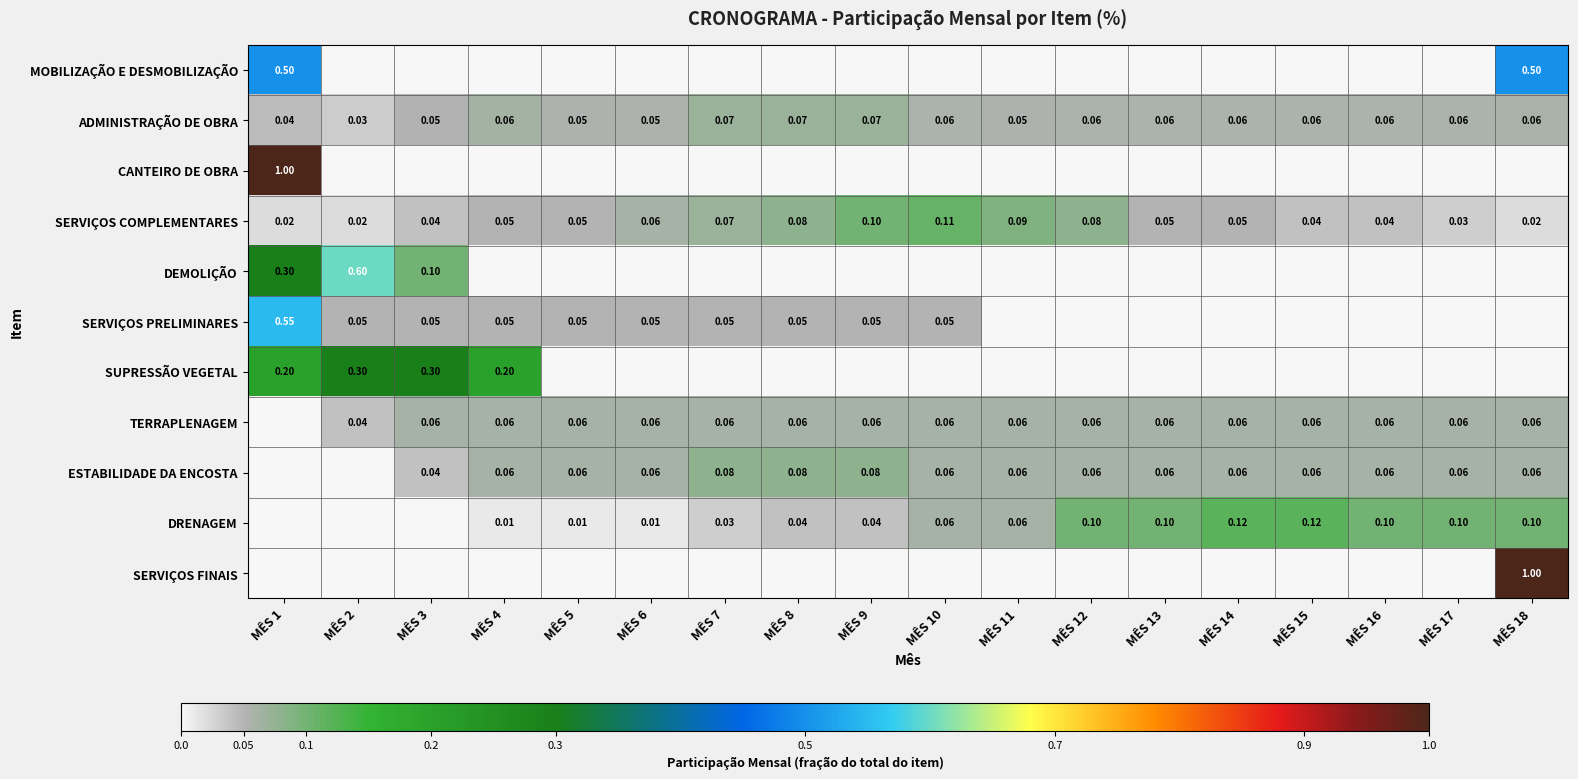

What is the difference between the second highest and second lowest values in the SERVIÇOS COMPLEMENTARES series?

0.1